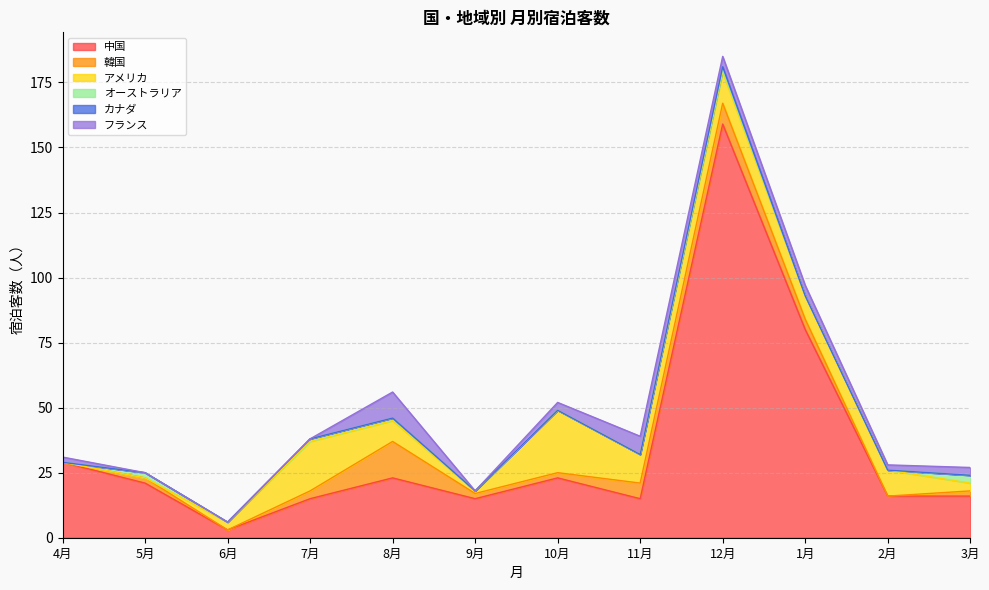

How many interior local peaks does the アメリカ series have?

4